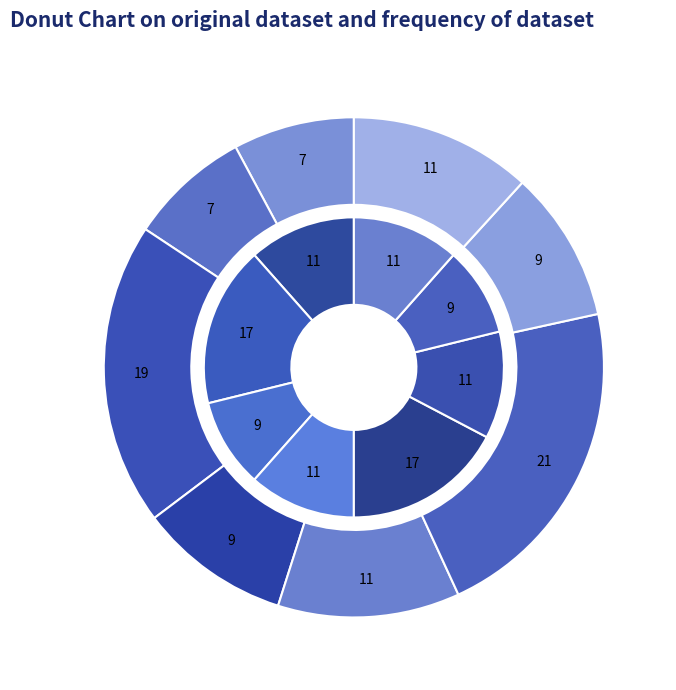

To the nearest percent, what portion does 0 represent?

12%